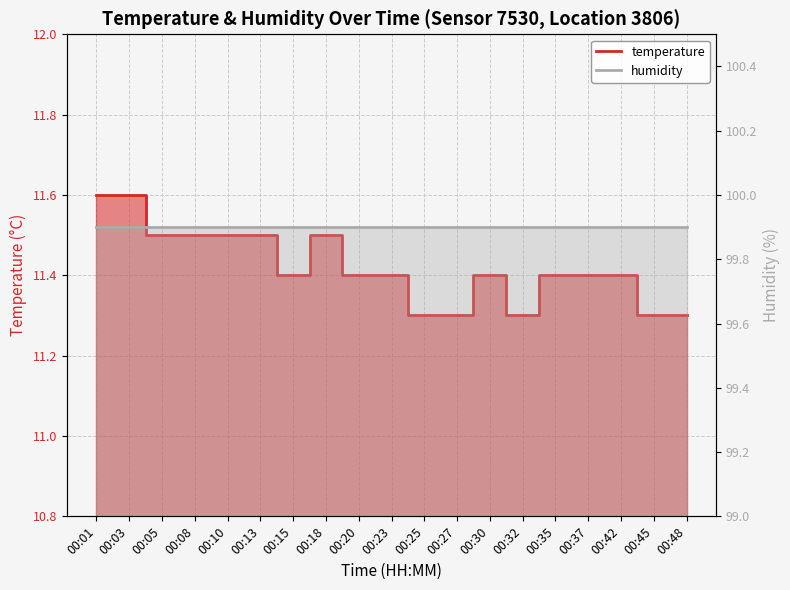

Rank the categories by value from highest to lowest.

00:01, 00:03, 00:05, 00:08, 00:10, 00:13, 00:18, 00:15, 00:20, 00:23, 00:30, 00:35, 00:37, 00:42, 00:25, 00:27, 00:32, 00:45, 00:48